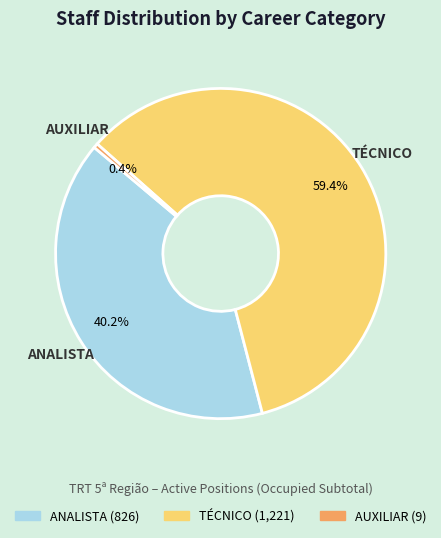

To the nearest percent, what is the combined percentage of ANALISTA and AUXILIAR?

41%